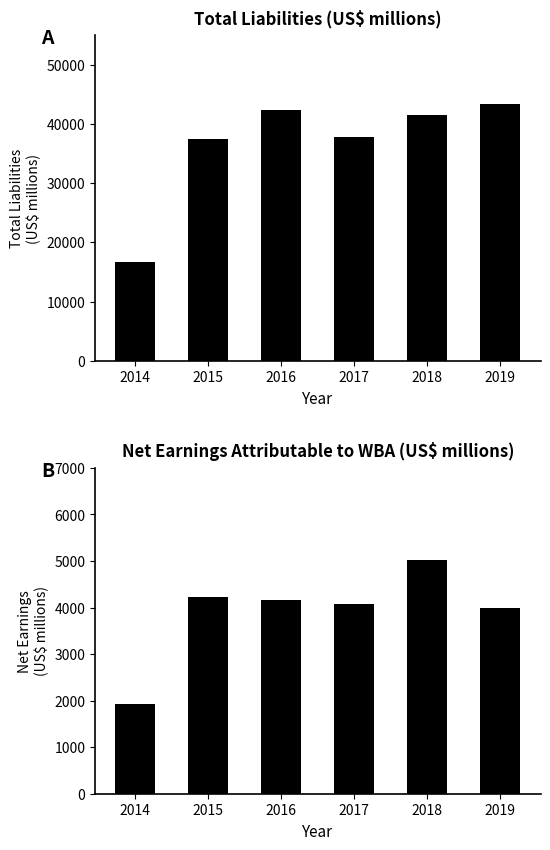

What is the difference between the Total liabilities (as reported) values at 2016 and 2014?

25786